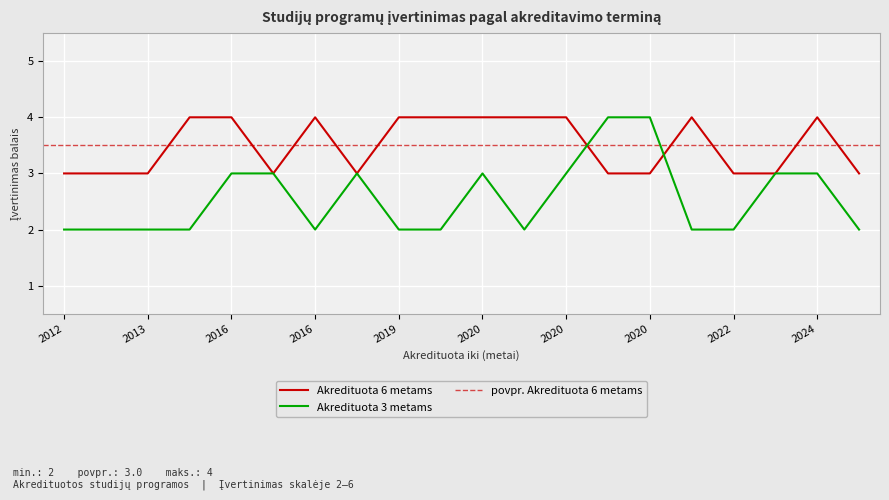

Which series has the largest range (max minus min)?

Akredituota 3 metams